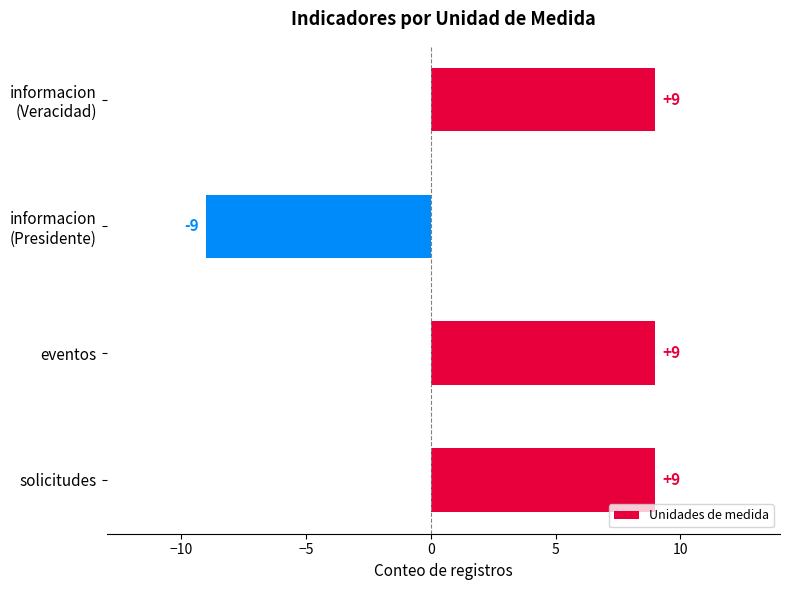

What is the maximum value shown in the chart?

9